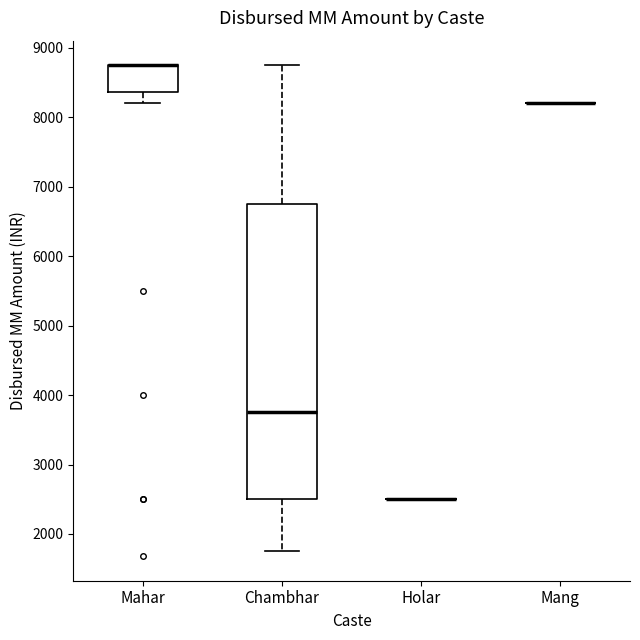

Reading left to right, transcribe this box plot: for each box, give where its median line is, the range the box spans, and where its two whiskers end, as read against the y-axis. The values are not printed on the chart, so give them approximately, as read against the axis.

Mahar: median 8800 (drawn on the box's upper edge), box 8400 to 8800, whiskers 8200 to 8800
Chambhar: median 3800, box 2500 to 6800, whiskers 1800 to 8800
Holar: box collapsed to a line at 2500, whiskers 2500 to 2500
Mang: box collapsed to a line at 8200, whiskers 8200 to 8200